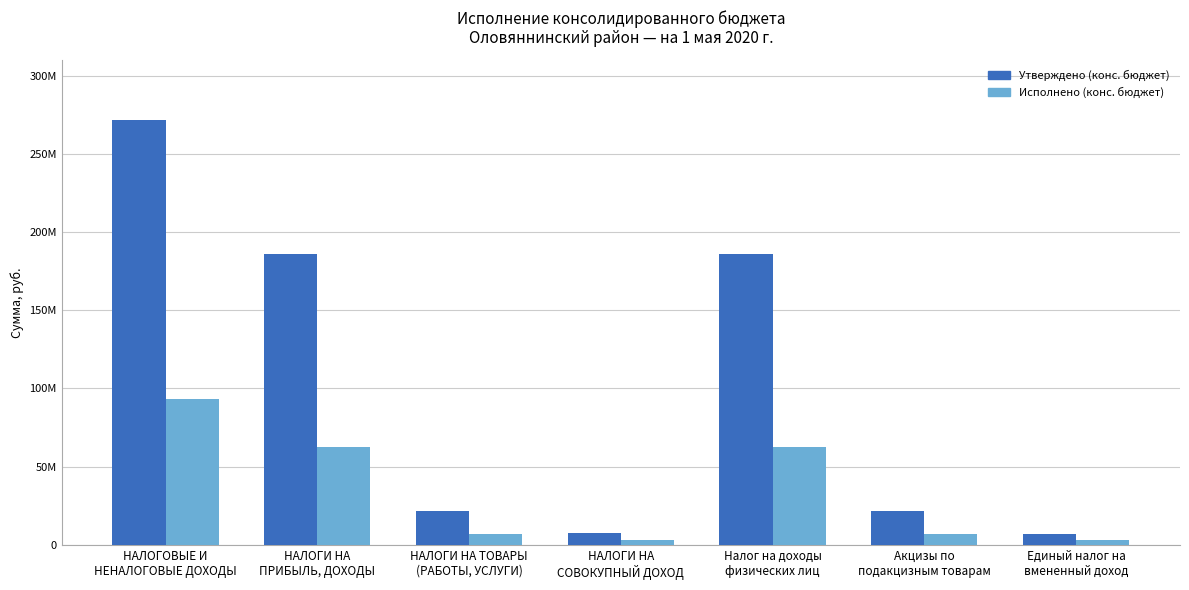

Which series changed the most between НАЛОГОВЫЕ И
НЕНАЛОГОВЫЕ ДОХОДЫ and Акцизы по
подакцизным товарам?

Утверждено (конс. бюджет)